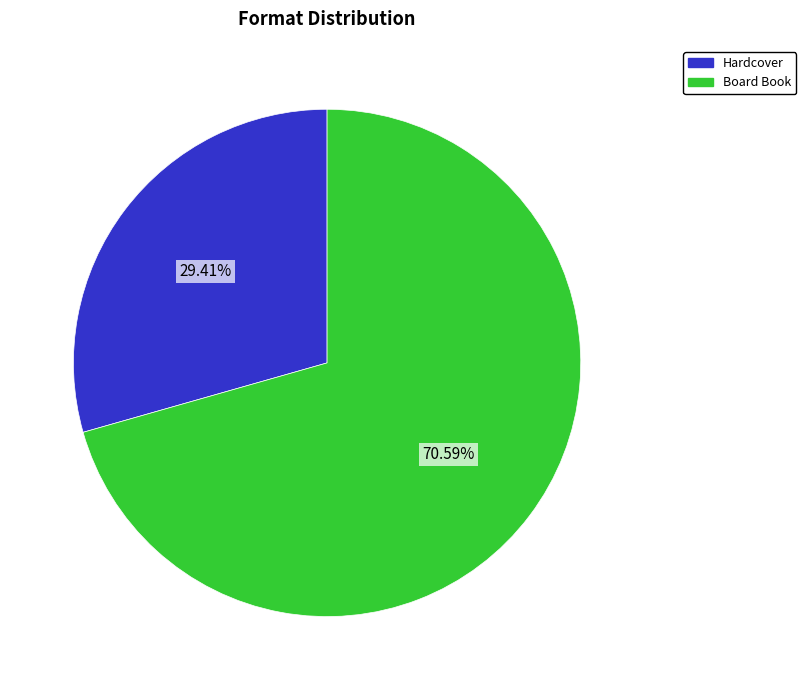

What is the ratio of the value at Hardcover to the value at Board Book?

0.4